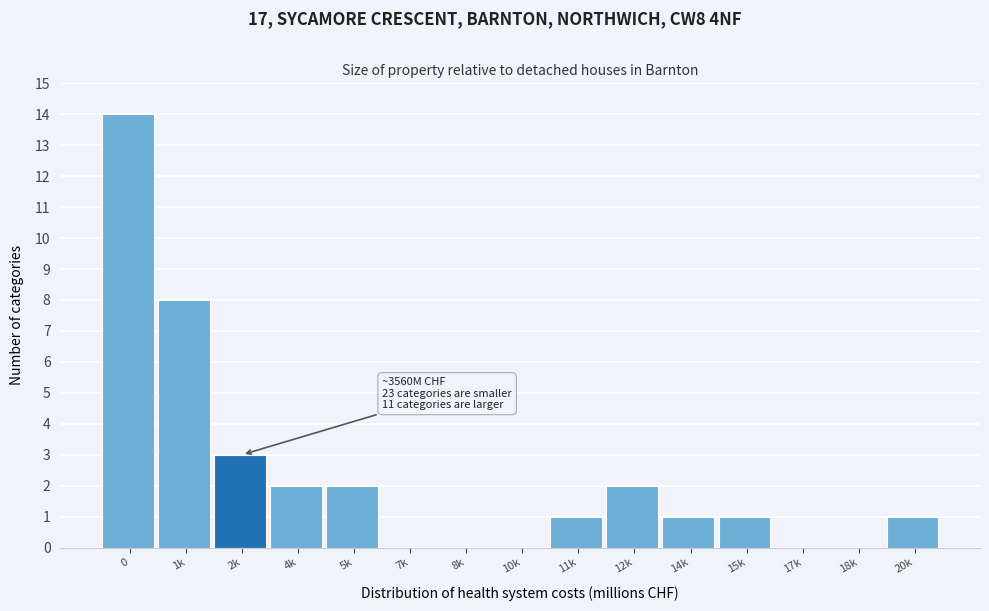

Reading left to right, transcribe all the data shown in this chart.

0=14	1k=8	2k=3	4k=2	5k=2	7k=0	8k=0	10k=0	11k=1	12k=2	14k=1	15k=1	17k=0	18k=0	20k=1